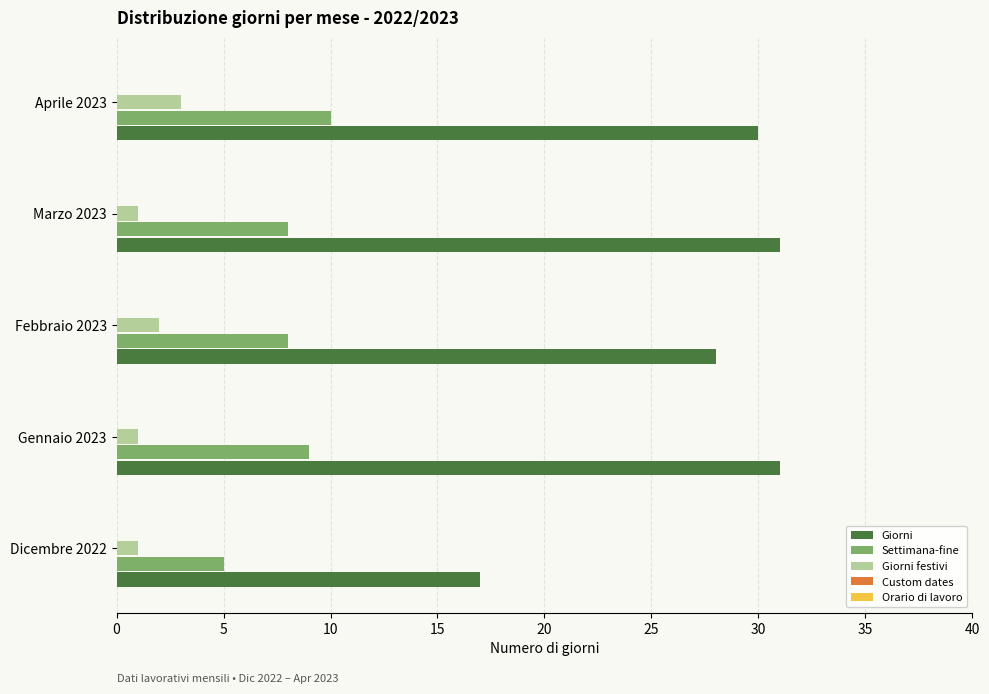

At which label does Giorni reach its minimum?

Dicembre 2022